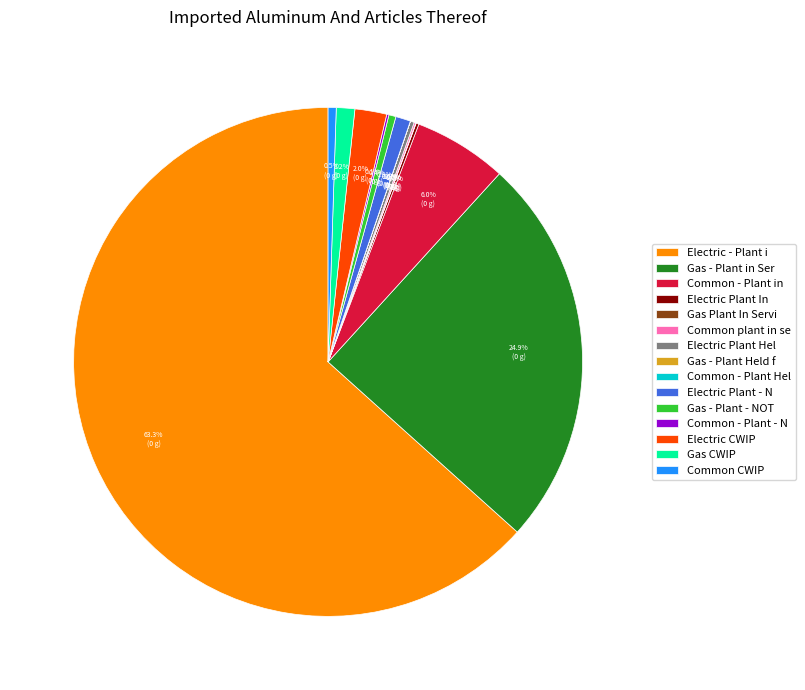

What is the total percentage of Gas CWIP and Common CWIP?

1.7%